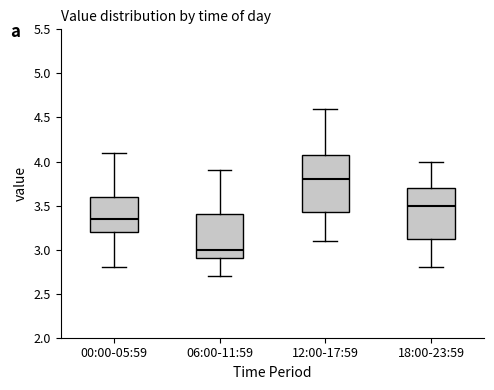

Reading left to right, read every box against the y-axis: the position of its median line, the range the box covers, and the ends of its whiskers. The values are not printed on the chart, so give them approximately, as read against the axis.

00:00-05:59: median 3.35, box 3.20 to 3.60, whiskers 2.80 to 4.10
06:00-11:59: median 3.00, box 2.90 to 3.40, whiskers 2.70 to 3.90
12:00-17:59: median 3.80, box 3.45 to 4.10, whiskers 3.10 to 4.60
18:00-23:59: median 3.50, box 3.15 to 3.70, whiskers 2.80 to 4.00